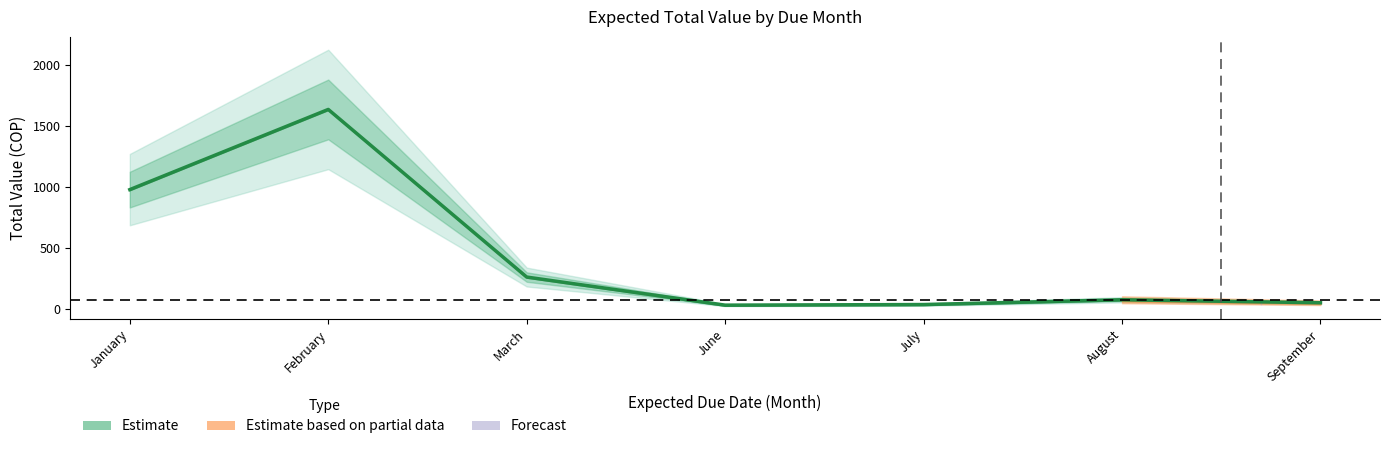

How many points are higher than both their immediate neighbors (excluding endpoints)?

2